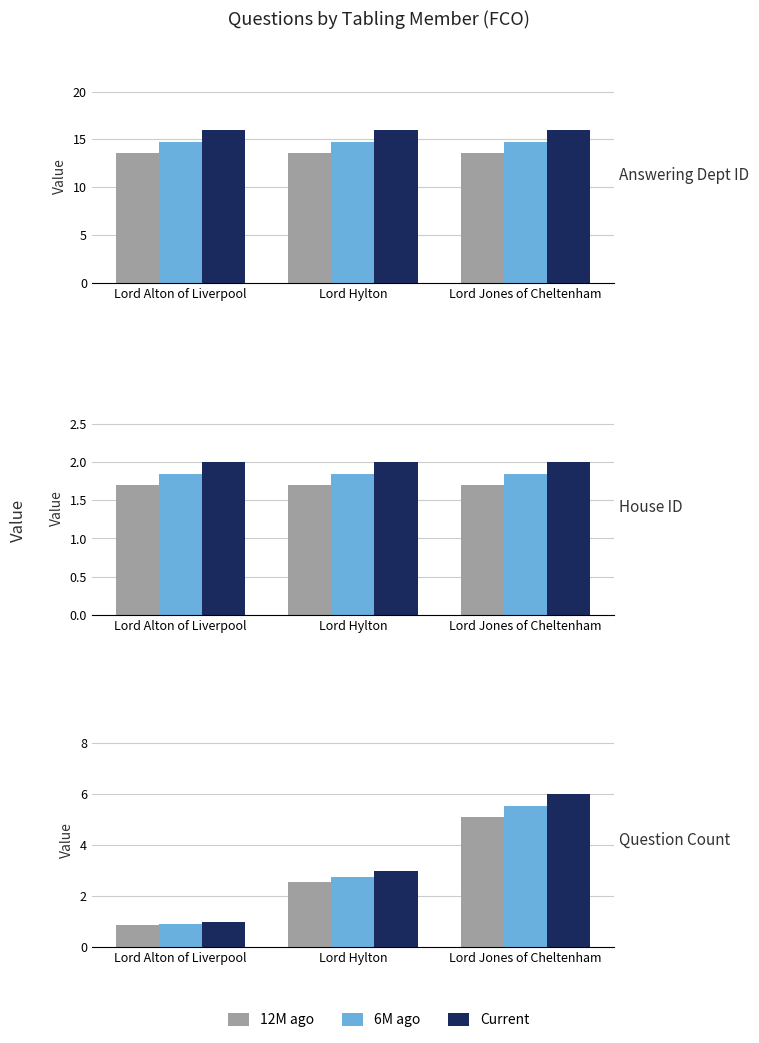

At which label does 12M ago first exceed 2?

Lord Hylton